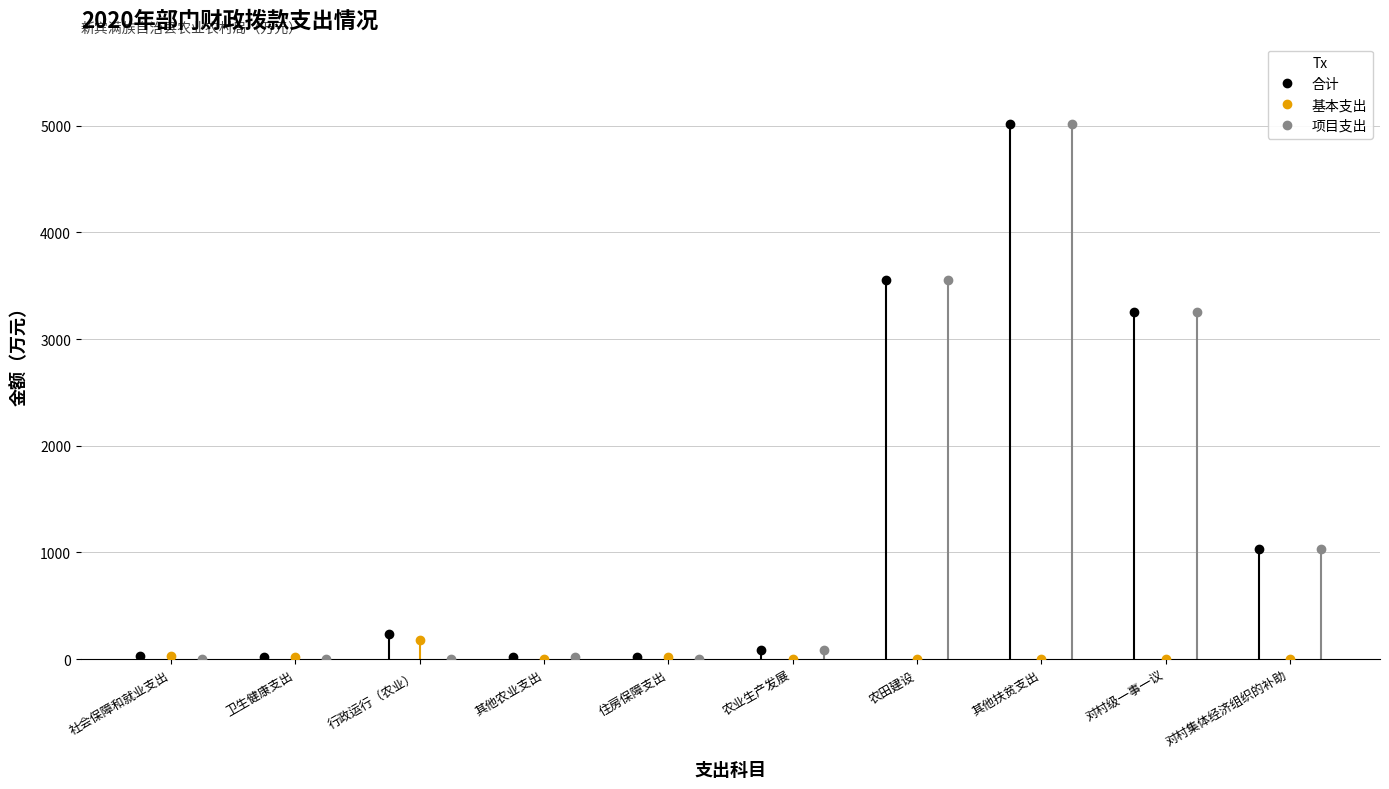

Where is the first local maximum for 项目支出?

其他农业支出